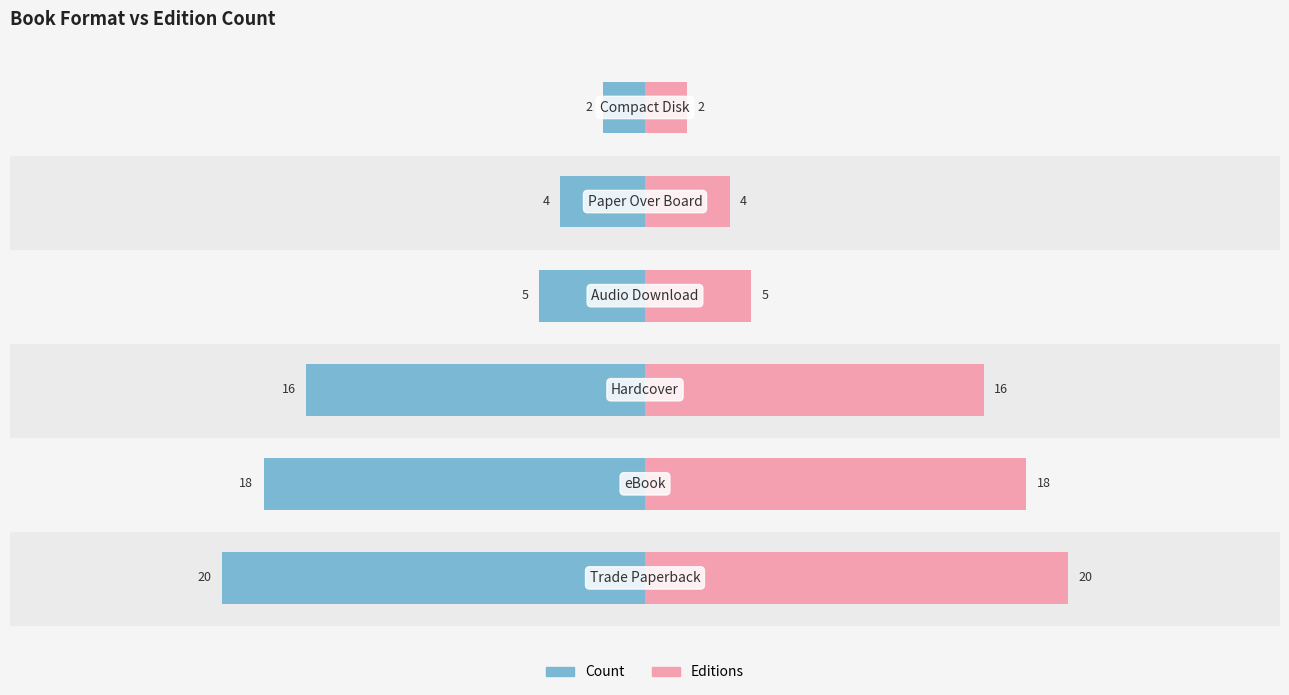

Which series changed the most between 1 and 3?

Count